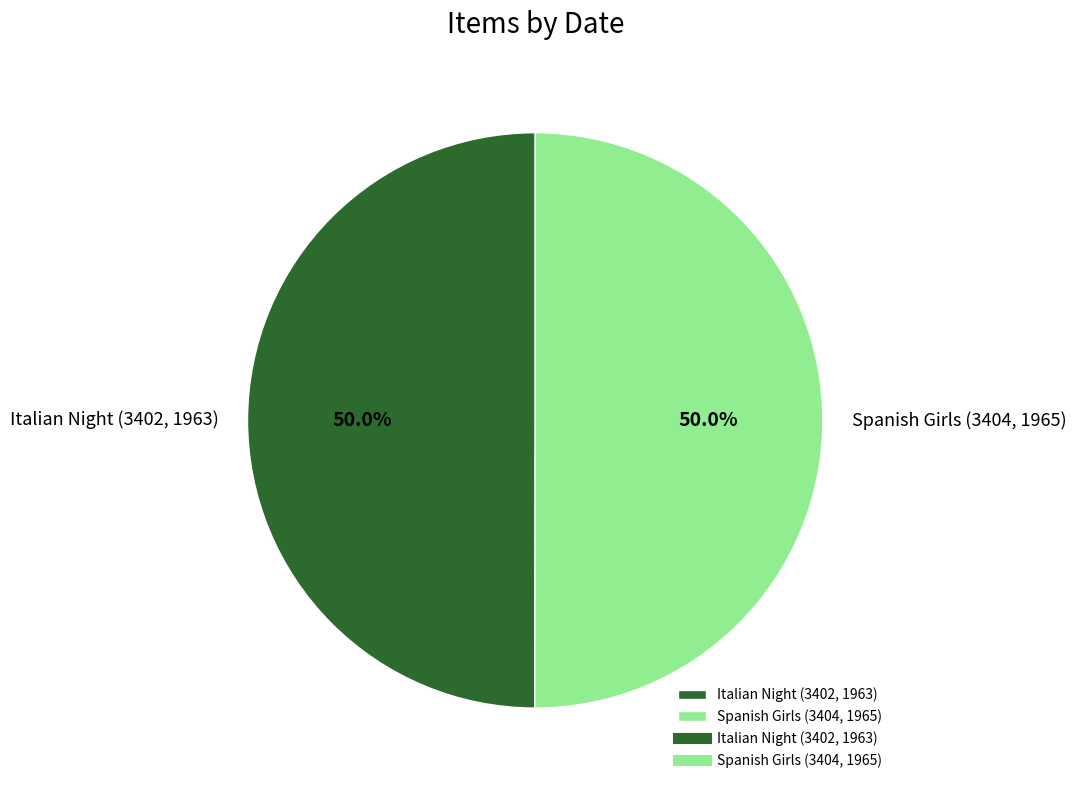

Is the sum of Spanish Girls (3404, 1965) and Italian Night (3402, 1963) greater than half?

Yes